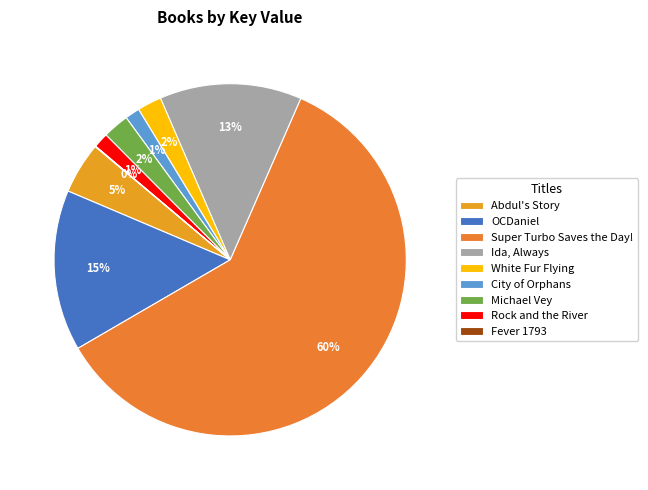

How many slices are in this pie chart?

9